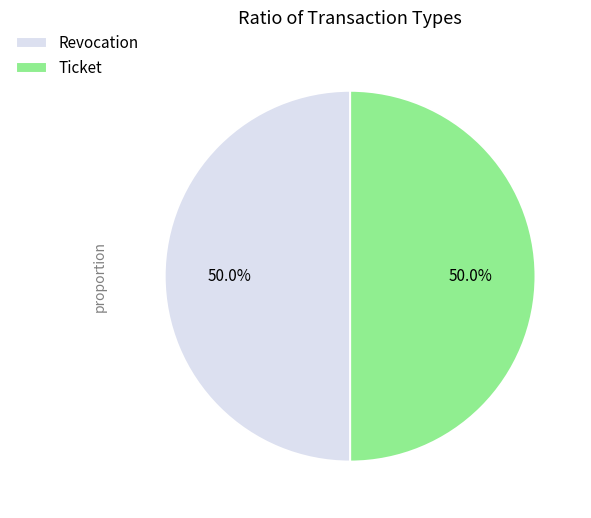

What is the ratio of the value at Ticket to the value at Revocation?

1.0